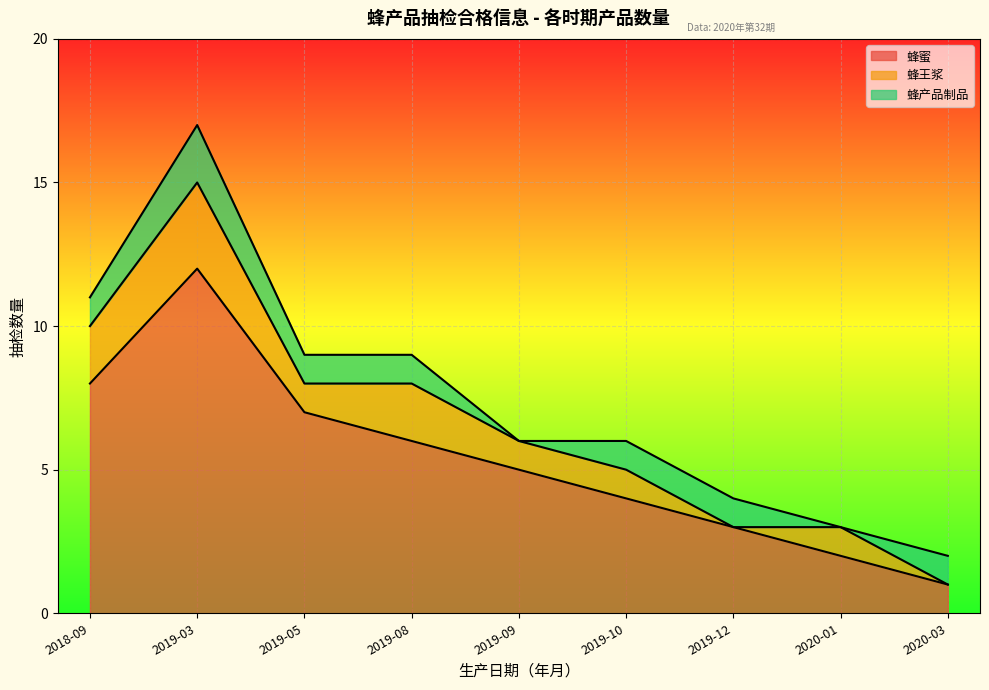

How many distinct data groups are displayed?

3